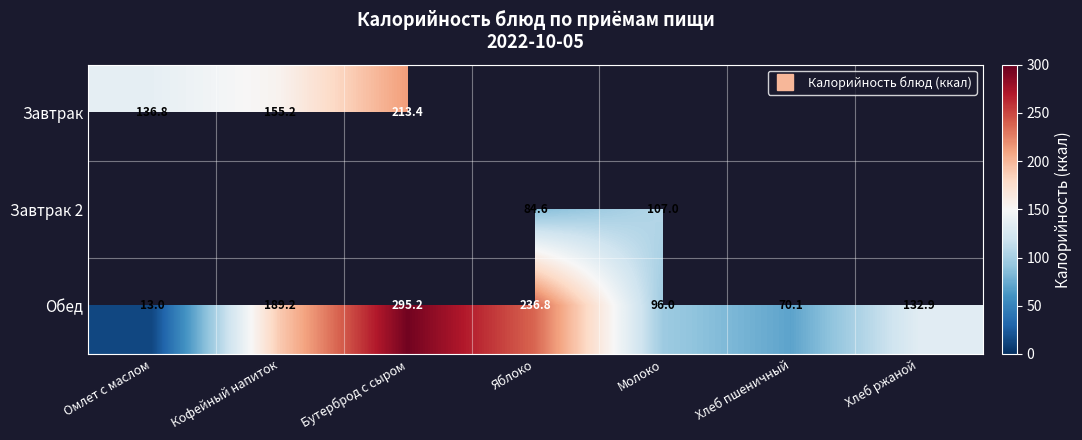

Is the value of Обед at Бутерброд с сыром greater than the value of Завтрак 2 at Кофейный напиток?

Yes